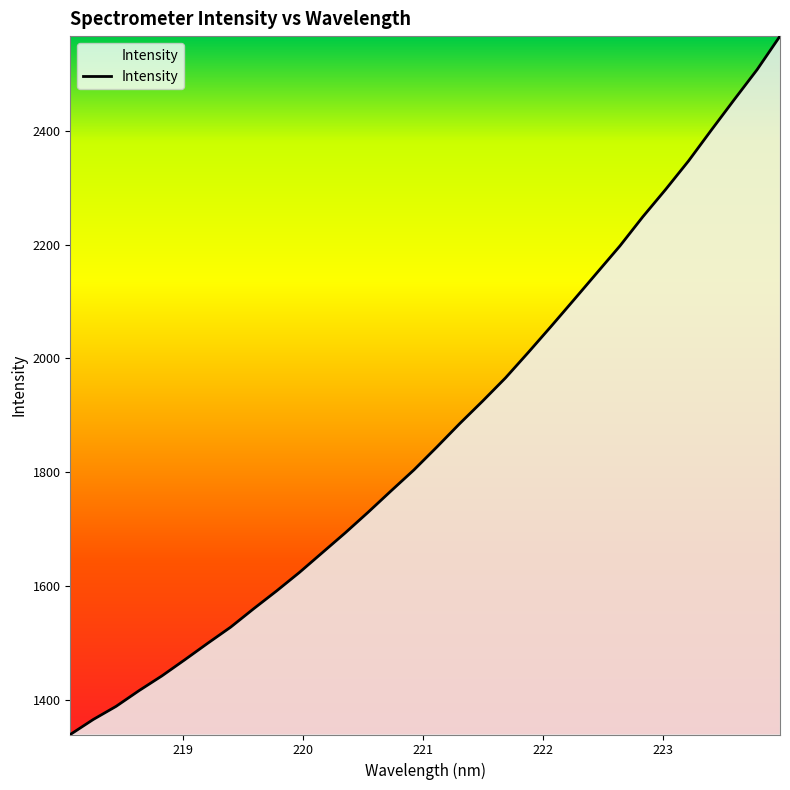

Reading right to left, transcribe all the data shown in this chart.

2566.2	2507.3	2454.7	2401.2	2346.9	2296.8	2248.7	2197.5	2150.5	2103.4	2056.6	2010.6	1965.7	1924.9	1885.4	1844.2	1804.1	1767.2	1729.7	1693.5	1658.7	1624.0	1591.4	1560.2	1527.9	1499.6	1470.7	1442.3	1416.3	1388.7	1365.6	1339.3